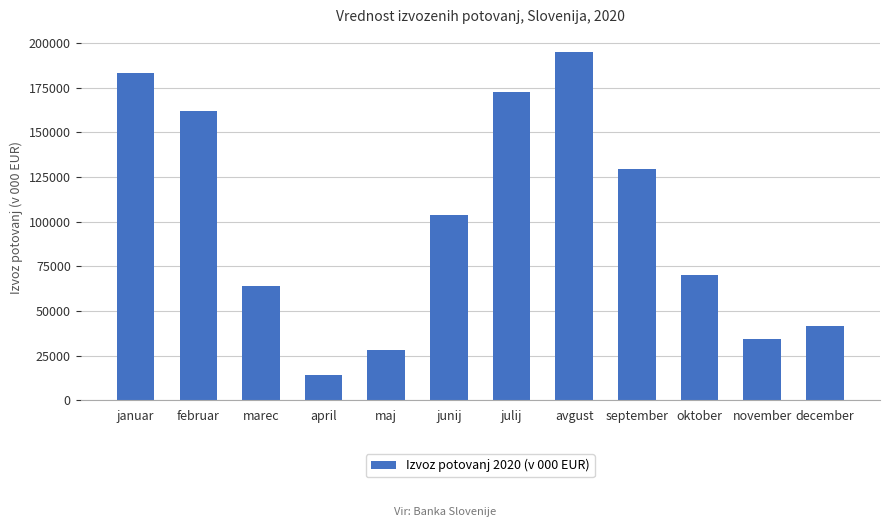

Approximately how many times larger is the value at februar compared to april?

11.3